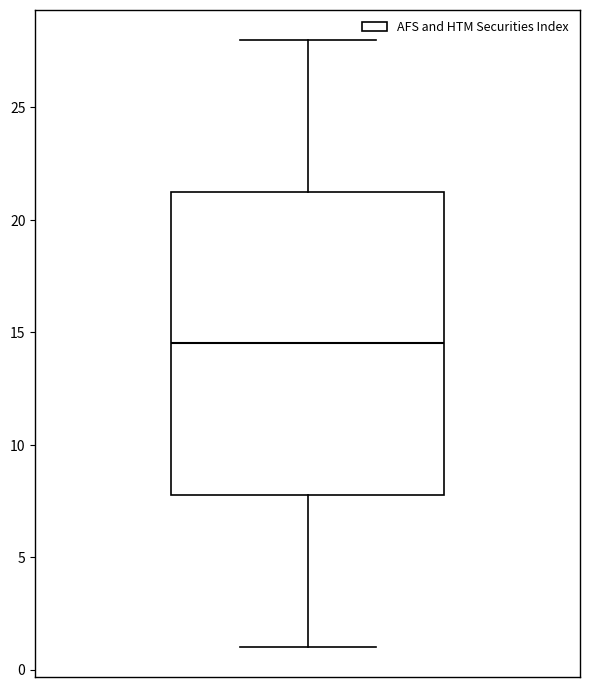

Transcribe this box plot: give where the median line is, the range the box spans, and where the two whiskers end, as read against the y-axis. The values are not printed on the chart, so give them approximately, as read against the axis.

median 14.5, box 8.0 to 21.5, whiskers 1.0 to 28.0